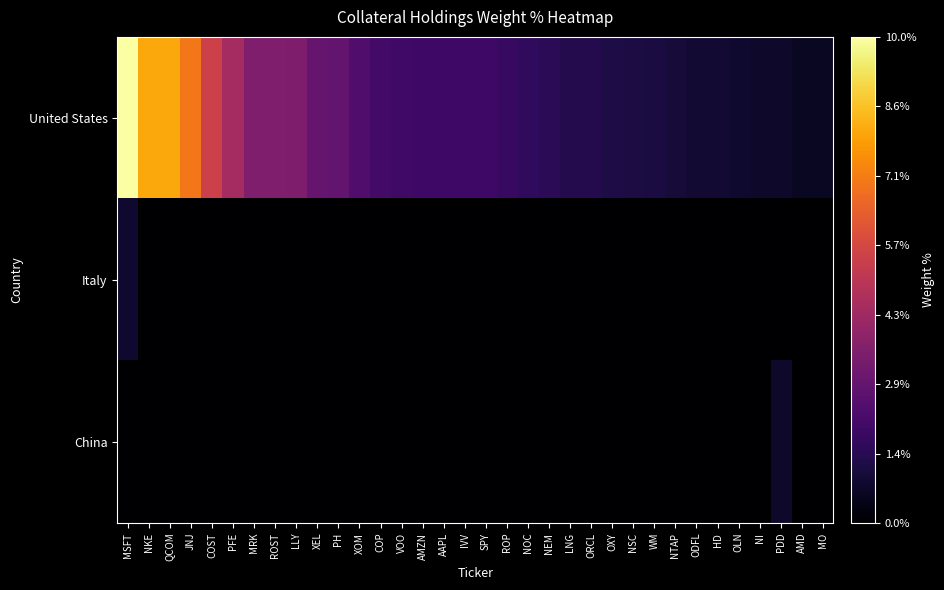

Which series has the largest total across all categories?

United States